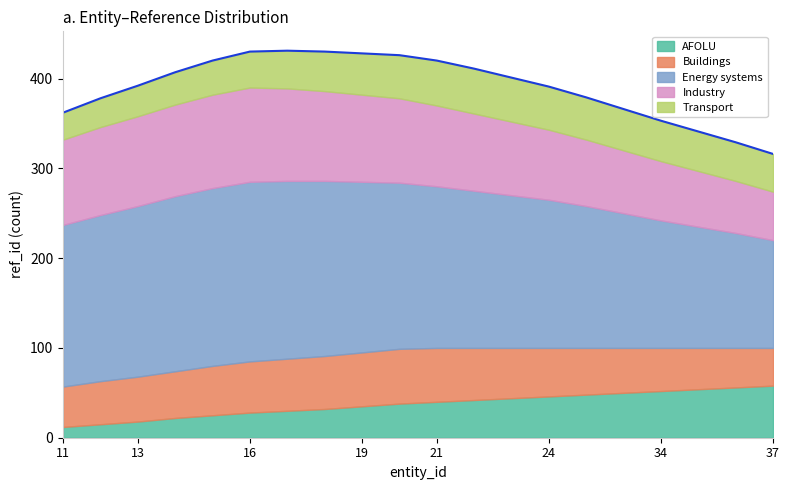

True or false: AFOLU and Energy systems cross at least once.

False